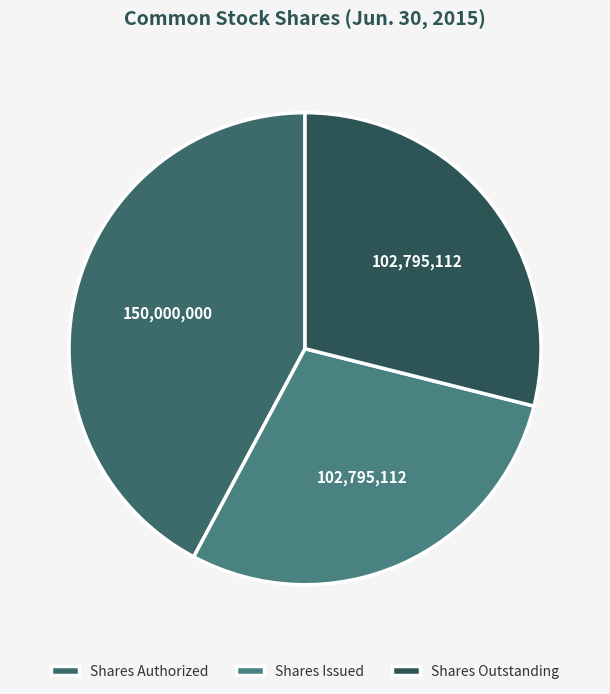

How many segments does this pie chart have?

3